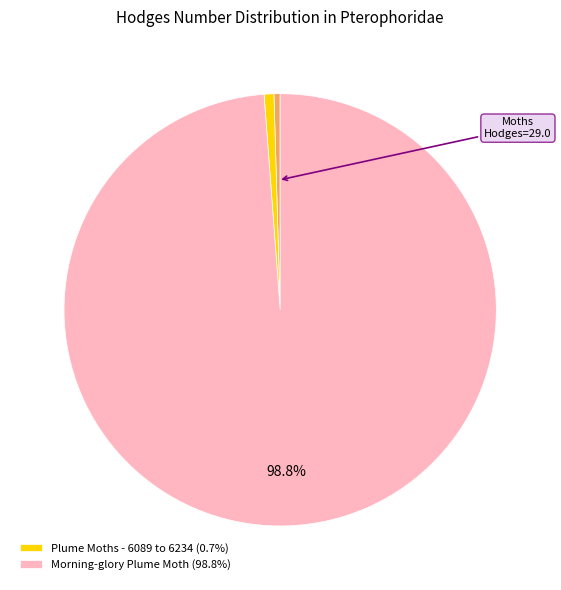

Count the number of slices in the pie.

3